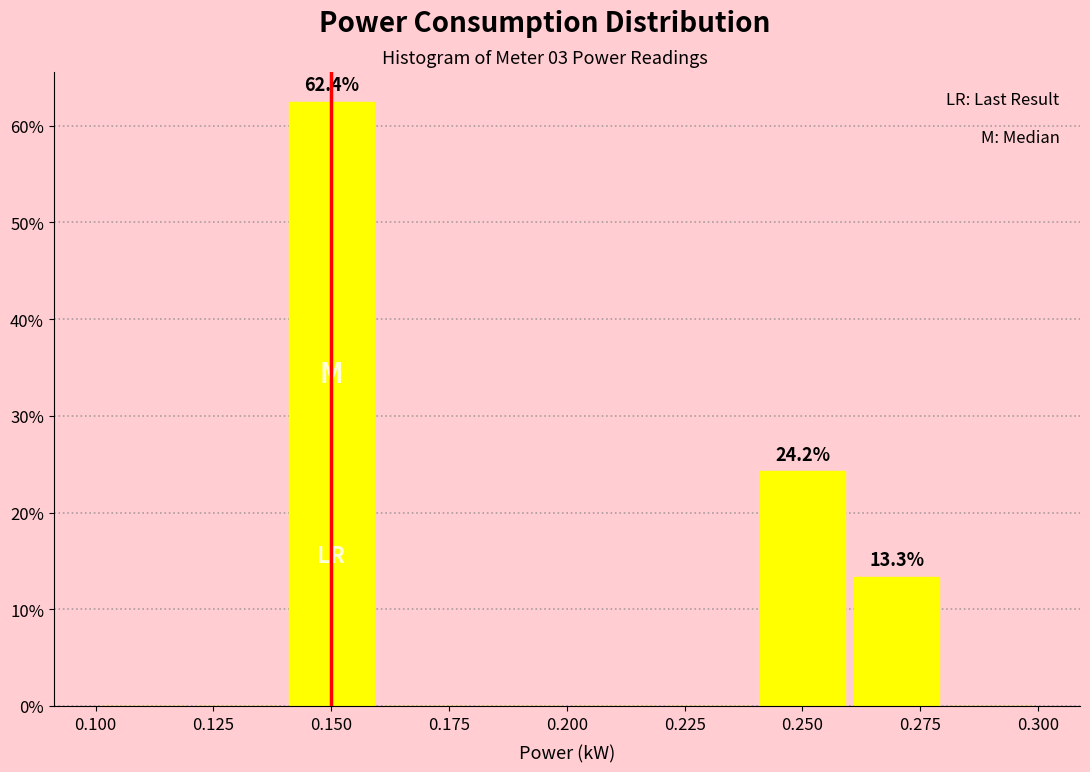

Over which range of the x-axis is the bar tallest?

0.14 to 0.16